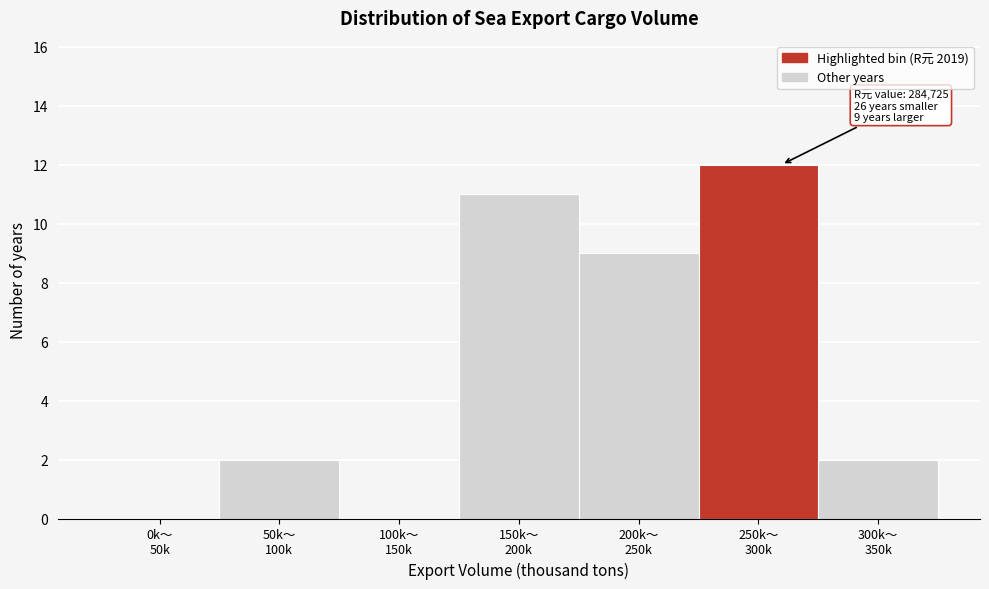

What is the sum of all values?

36